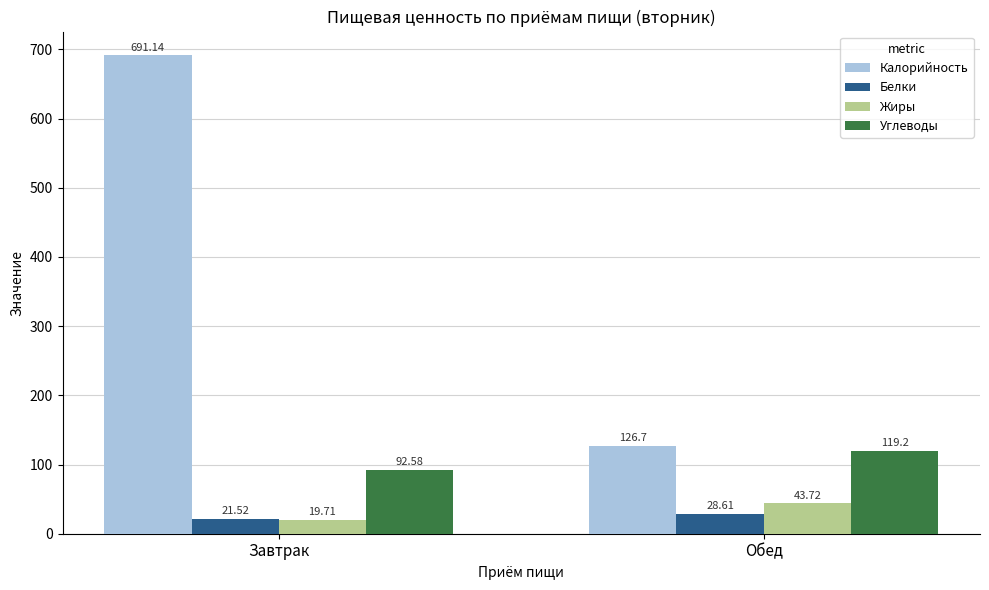

Is the value of Жиры at Завтрак greater than the value of Углеводы at Обед?

No